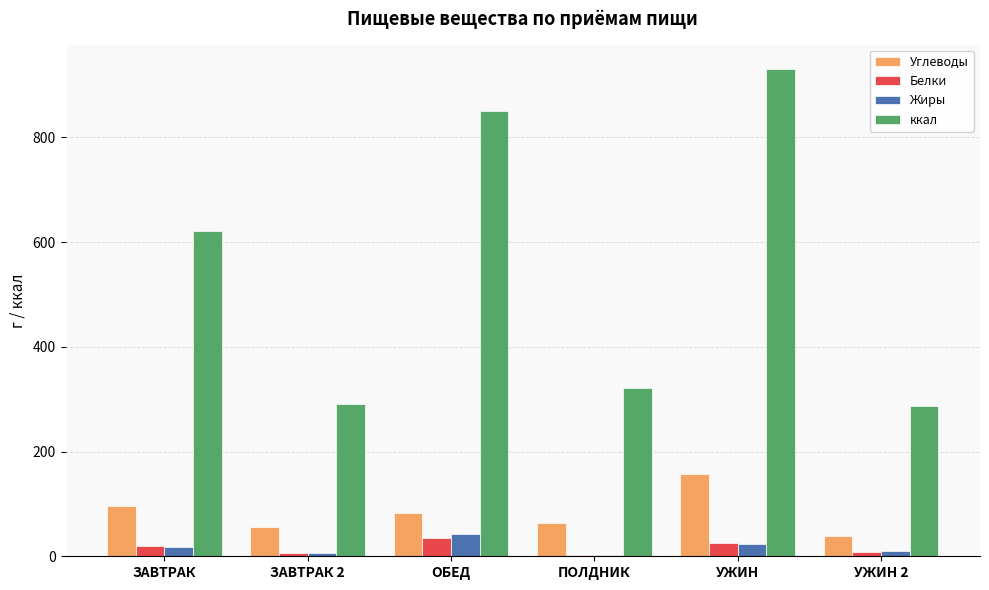

What is the sum of all Жиры values?

101.8